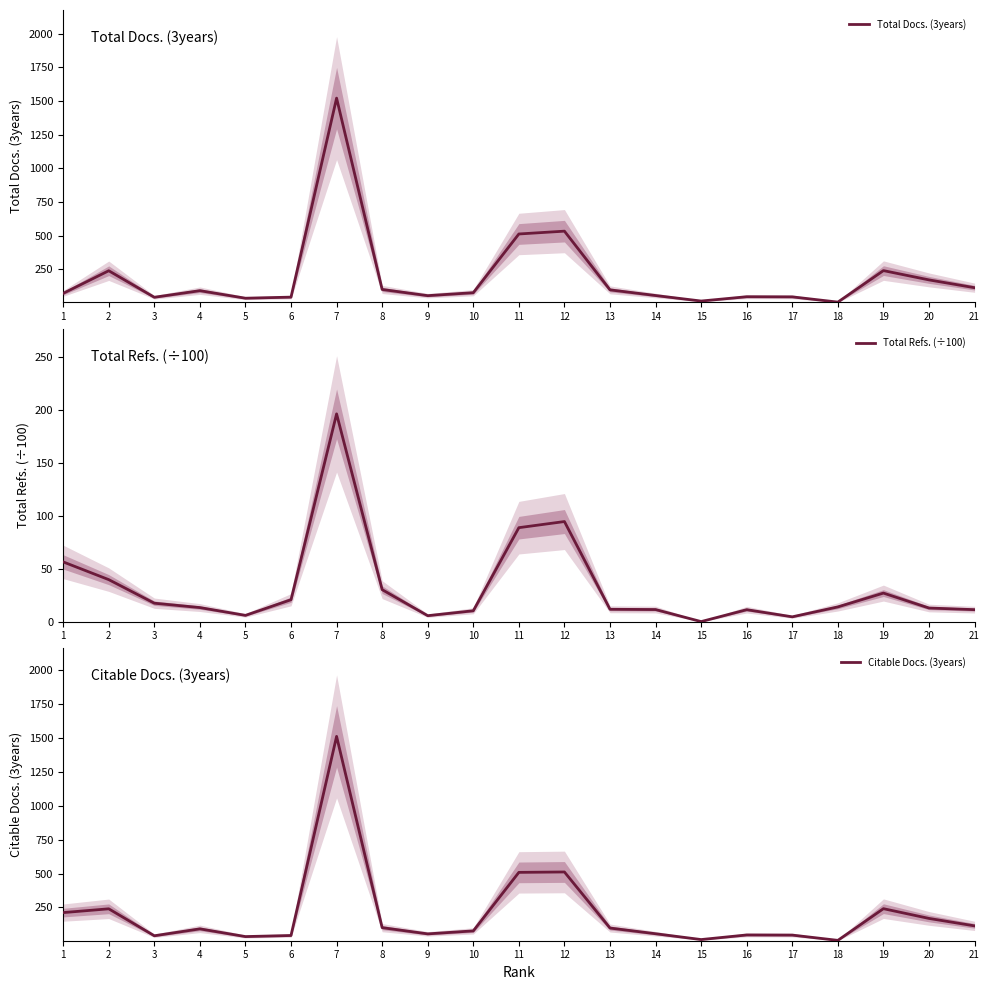

At which category is the sum across all series the highest?

7